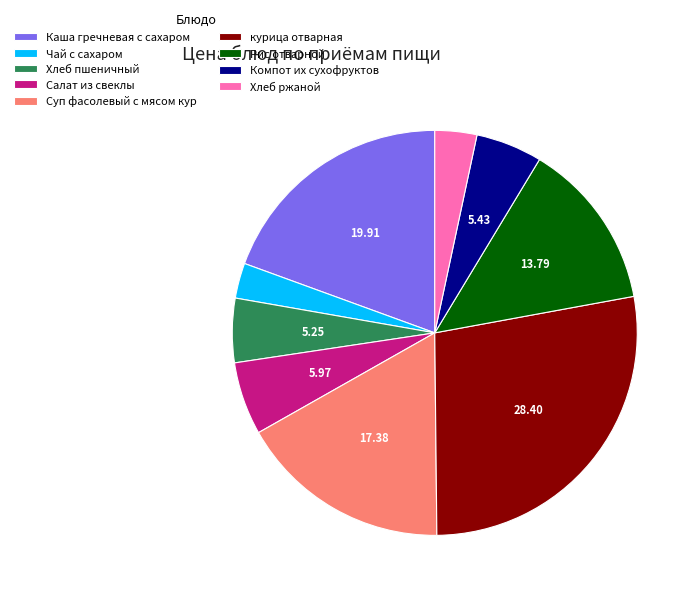

Which has a higher value, Компот их сухофруктов or Суп фасолевый с мясом кур?

Суп фасолевый с мясом кур